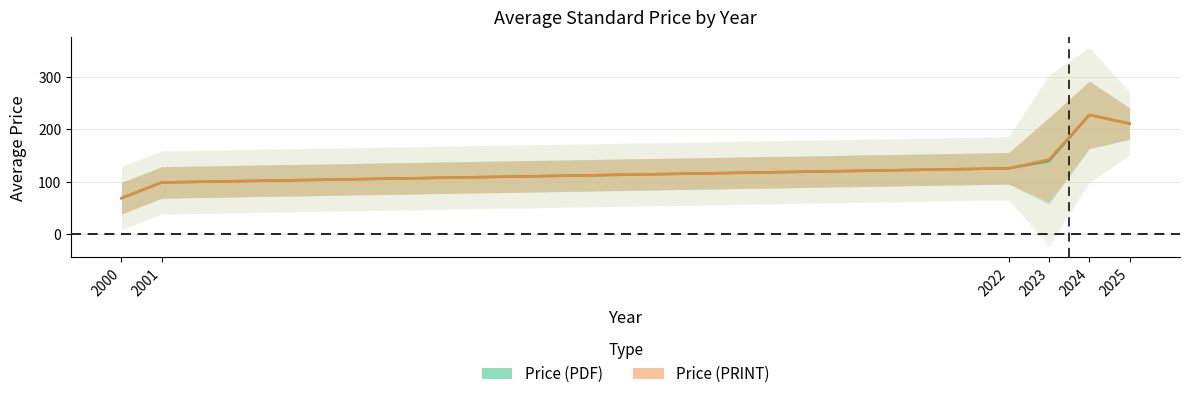

True or false: Price (PRINT) has a value of 69.0 at 2000.

True